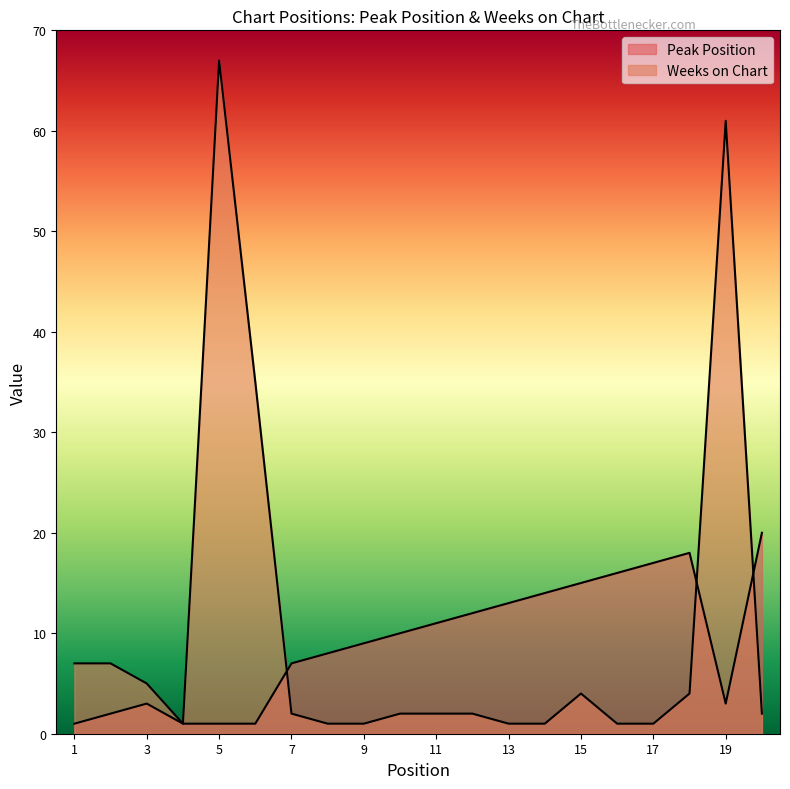

Reading right to left, transcribe all the data shown in this chart.

Peak Position: 20	3	18	17	16	15	14	13	12	11	10	9	8	7	1	1	1	3	2	1
Weeks on Chart: 2	61	4	1	1	4	1	1	2	2	2	1	1	2	35	67	1	5	7	7